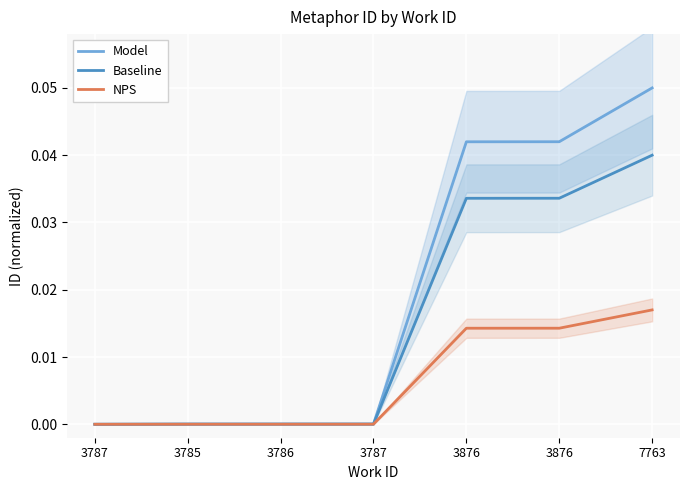

How many positive values does the Model series have?

6